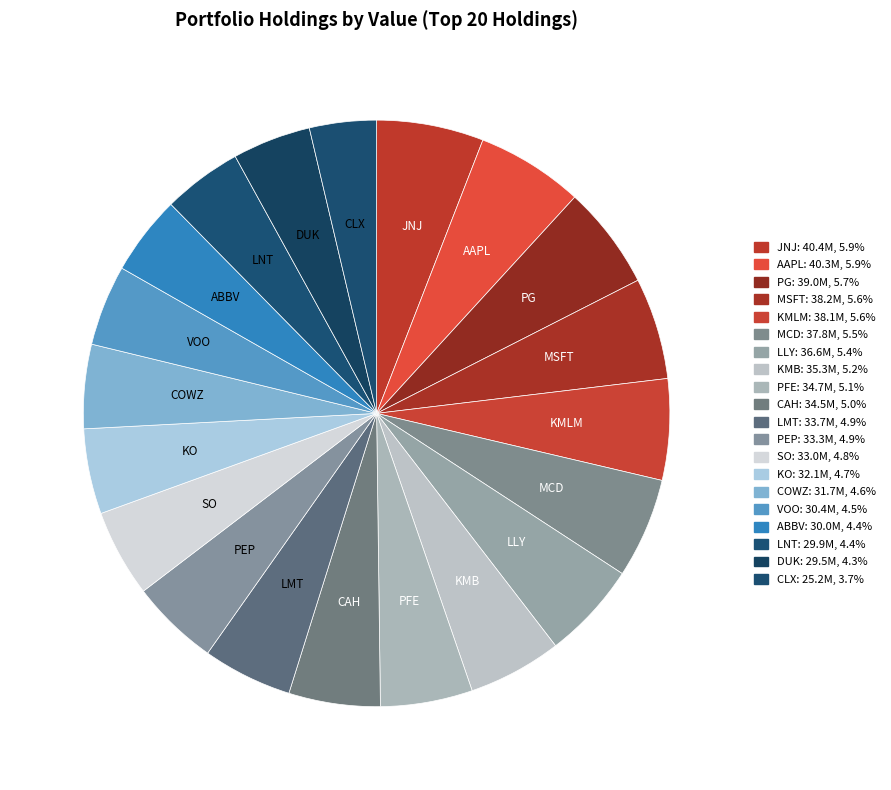

Is the sum of MSFT and LNT greater than half?

No